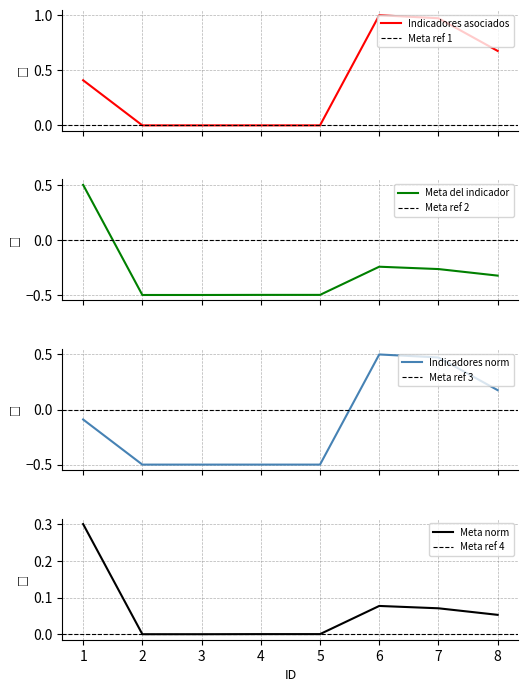

At which label does Meta del indicador first exceed 0?

1